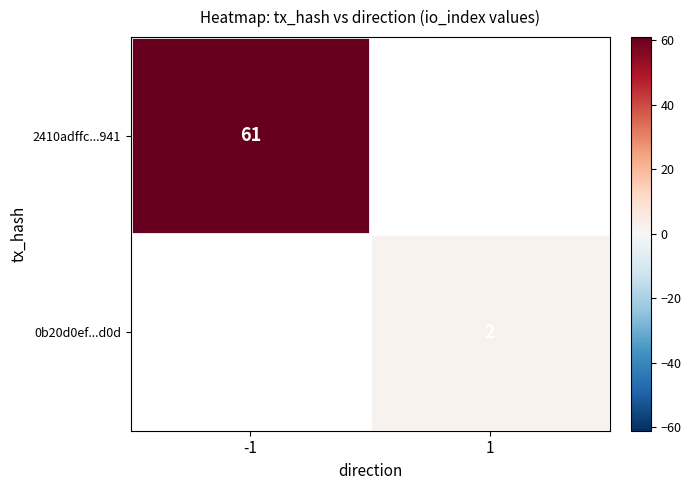

What is the smallest value displayed?

2.0